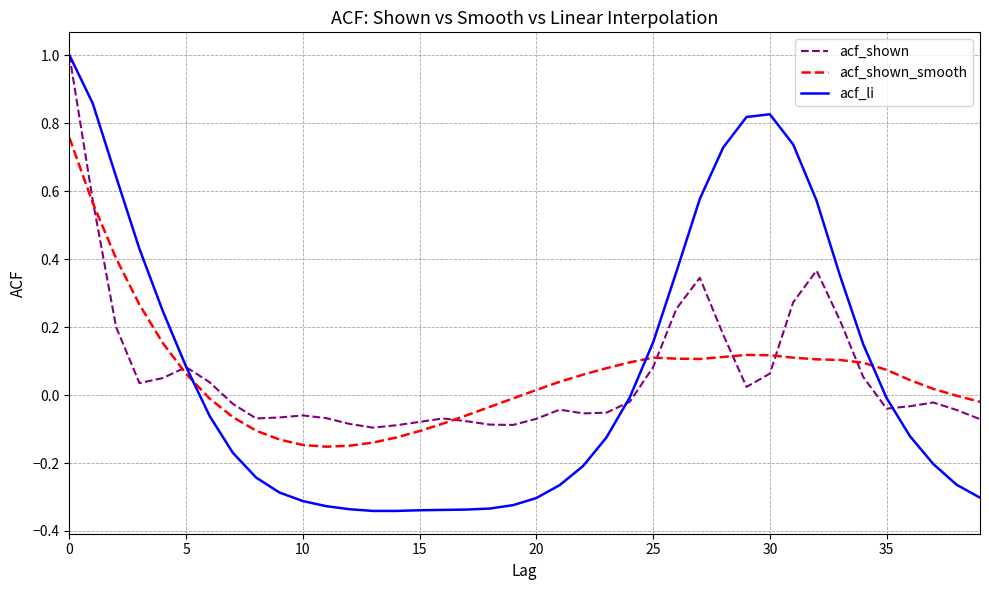

How many intersections are there between acf_shown_smooth and acf_li?

3